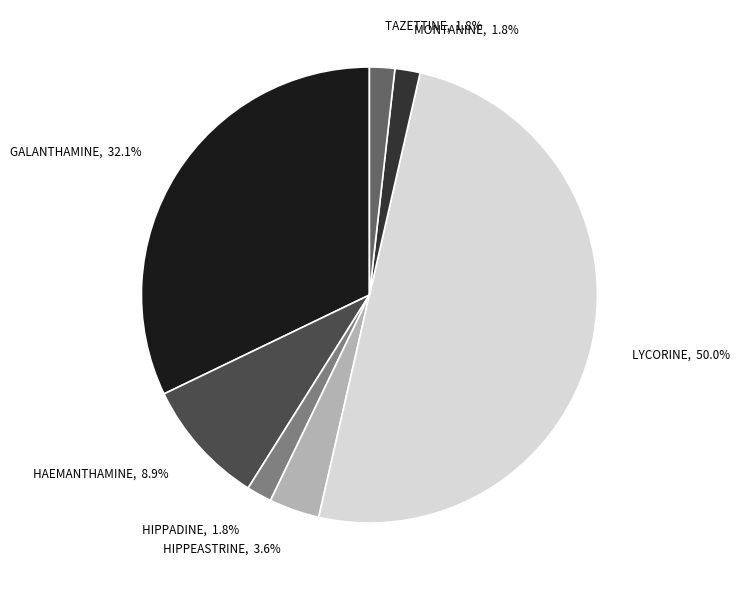

Does MONTANINE account for over 50% of the chart?

No